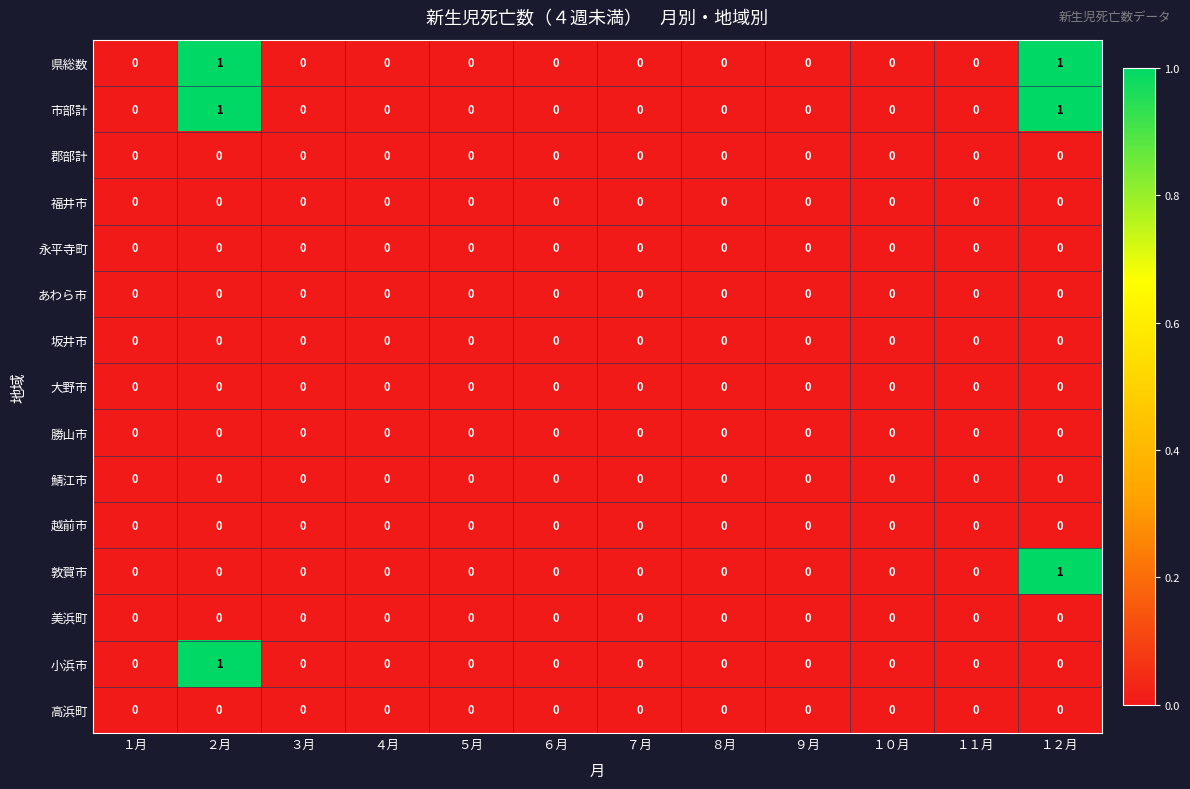

The value of 永平寺町 at ５月 is 0. True or false?

True